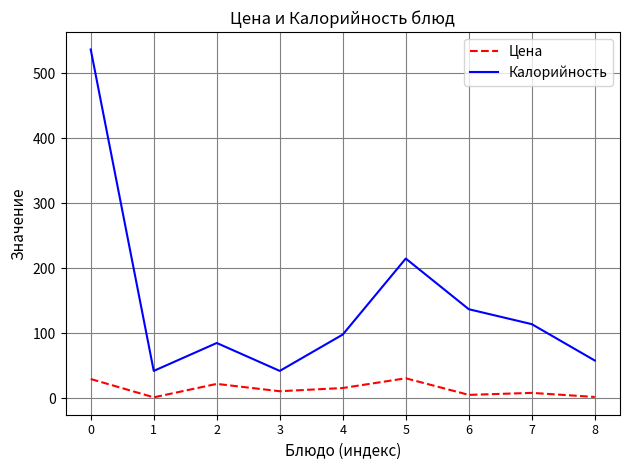

True or false: Калорийность and Цена cross at least once.

False